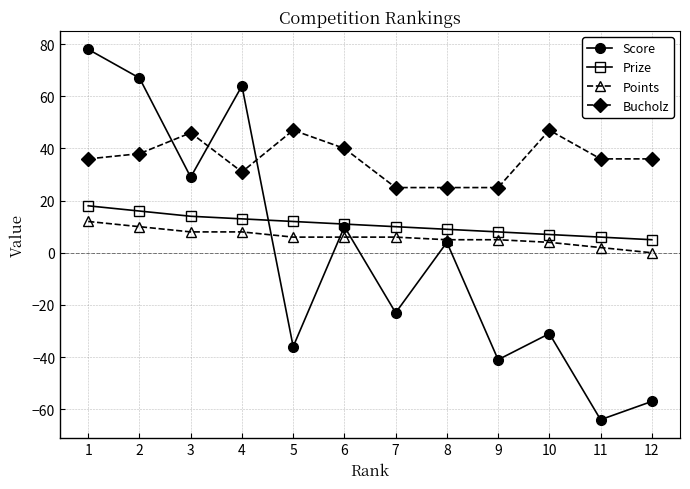

Between 7 and 9, which series saw the biggest shift?

Score